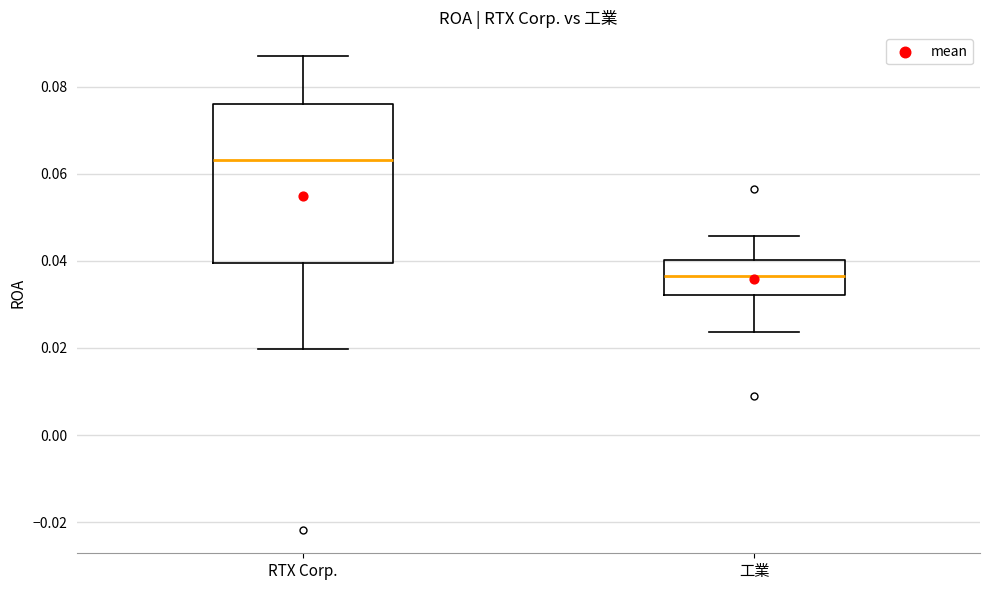

Which box has the highest median line?

RTX Corp.